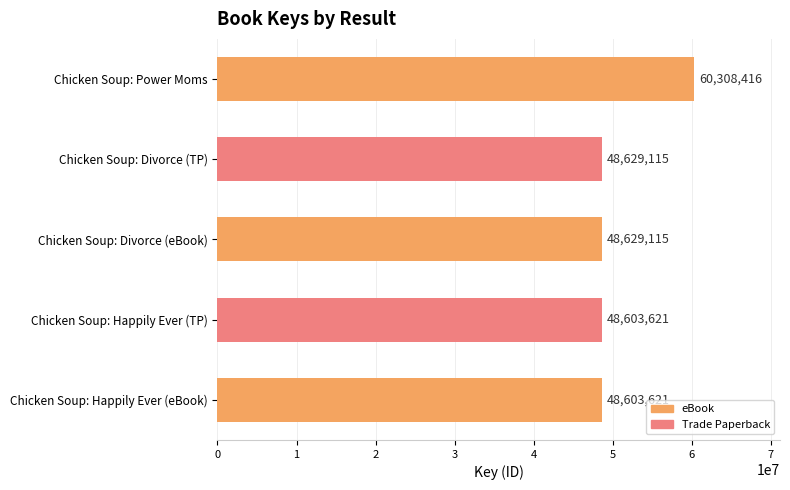

Reading top to bottom, transcribe all the data shown in this chart.

60308416	48629115	48629115	48603621	48603621